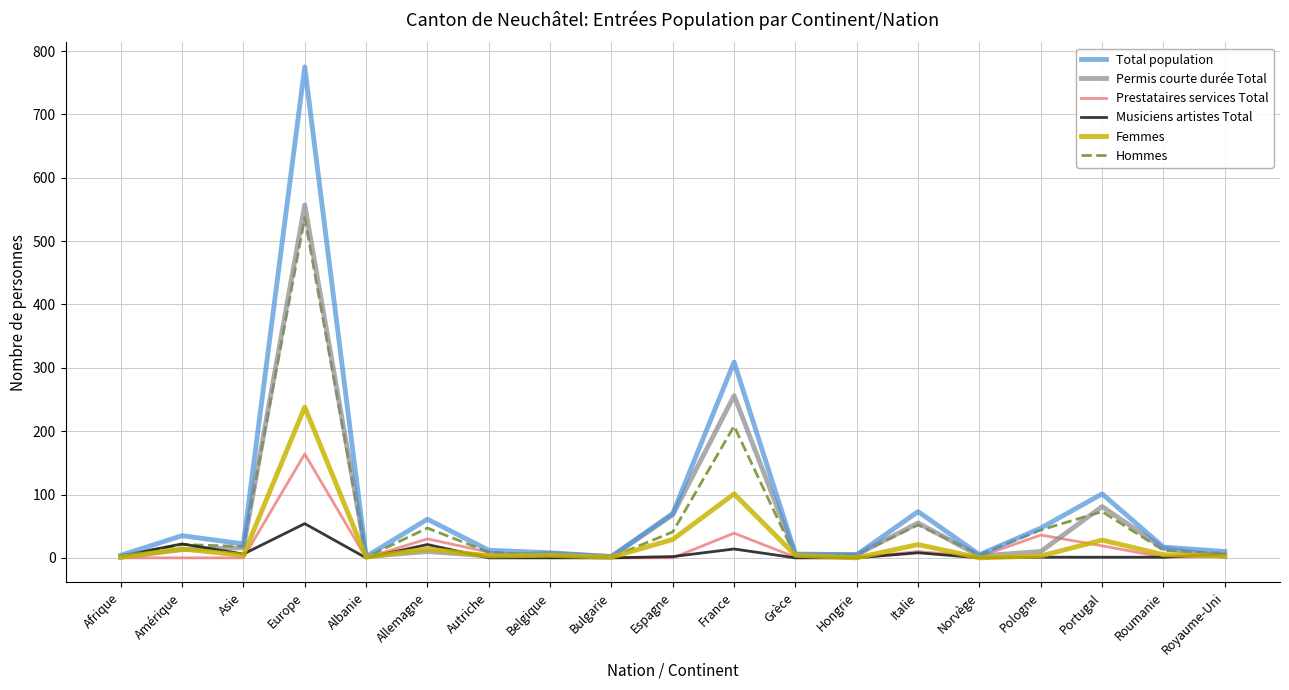

What position from the left is Albanie?

5